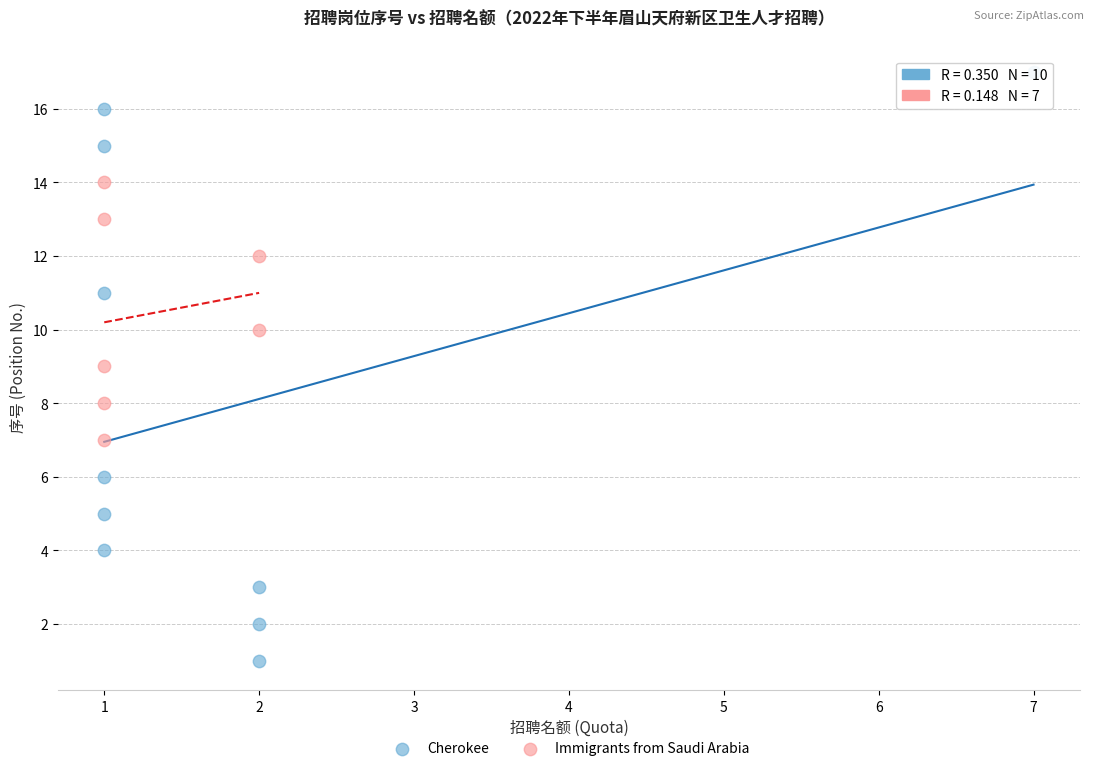

Which series reaches the minimum Y coordinate?

Cherokee